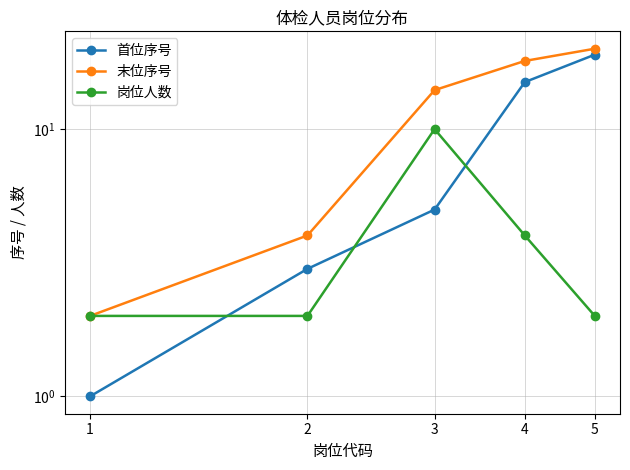

Rank the series by their average value, from highest to lowest.

末位序号, 首位序号, 岗位人数